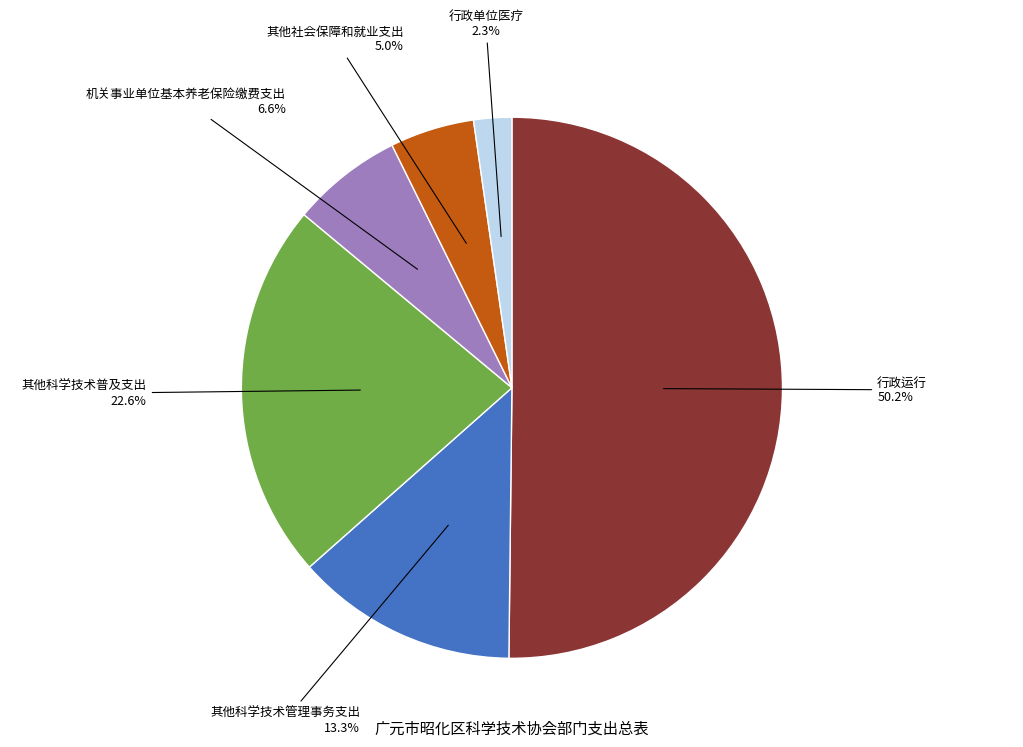

How many slices are in this pie chart?

6